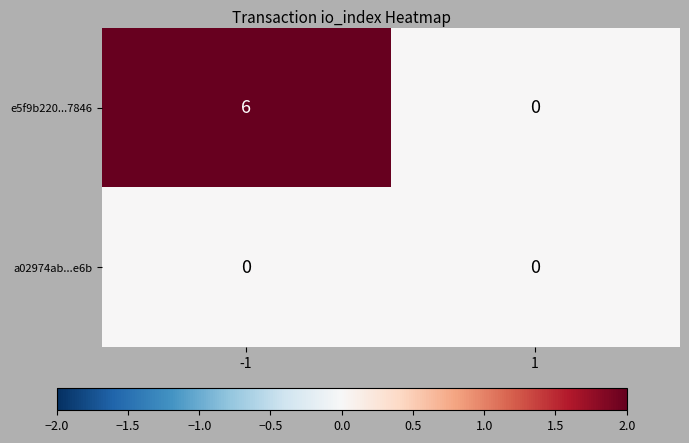

List the series in order of their overall mean, highest first.

e5f9b220...7846, a02974ab...e6b